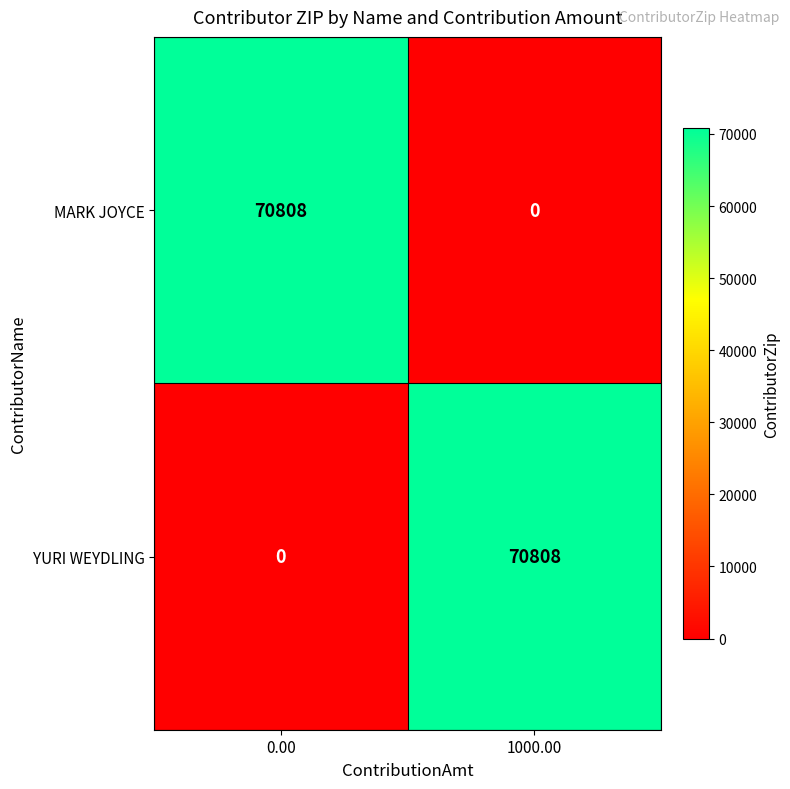

What is the spread (max minus min) of values at 1000.00?

70808